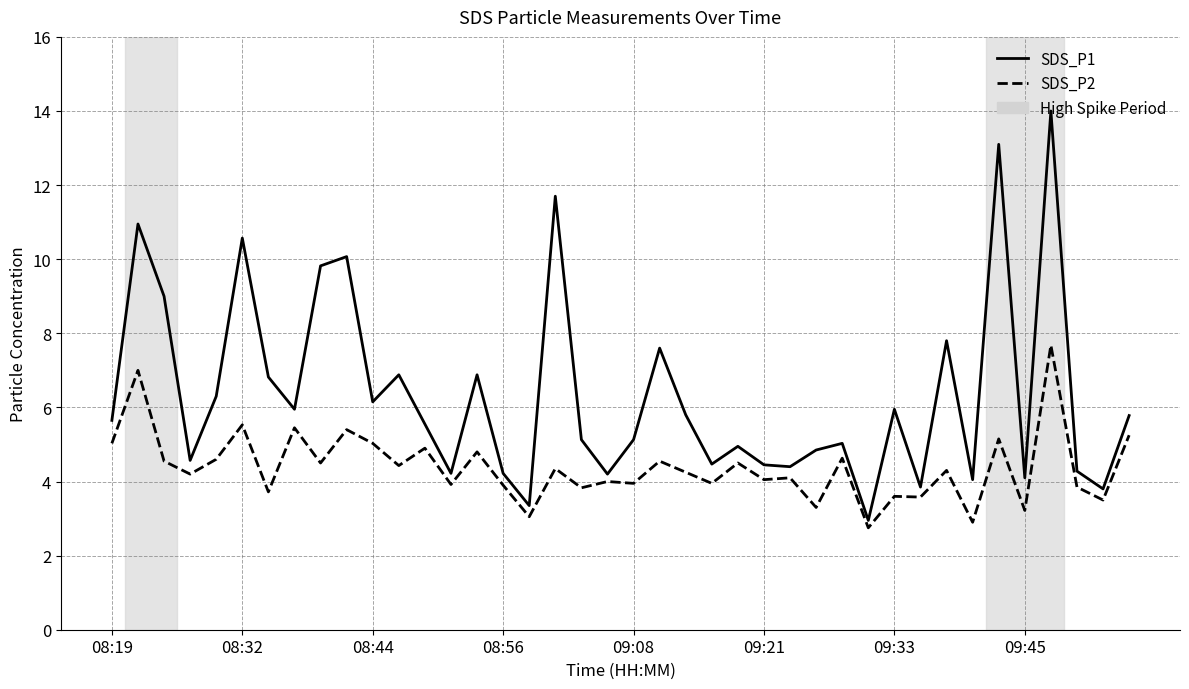

Which series has the largest total across all categories?

SDS_P1